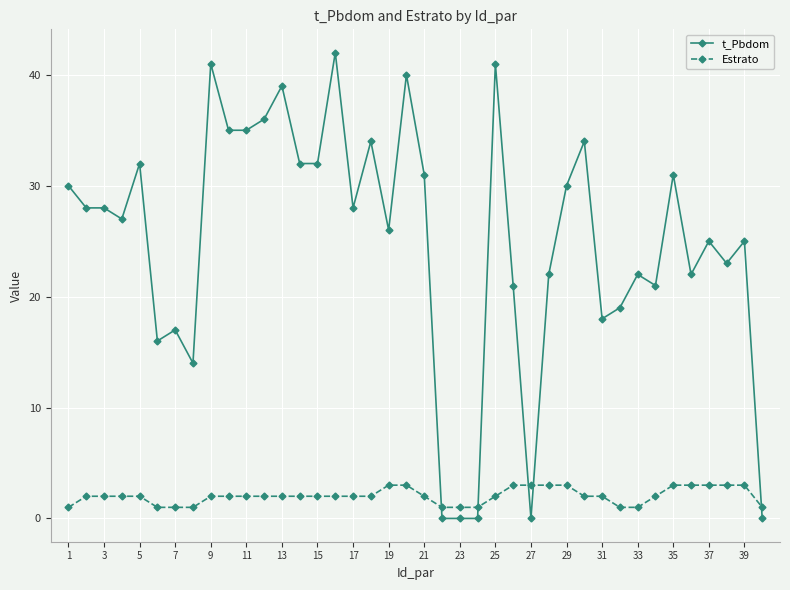

List the series in order of their peak value, highest first.

t_Pbdom, Estrato